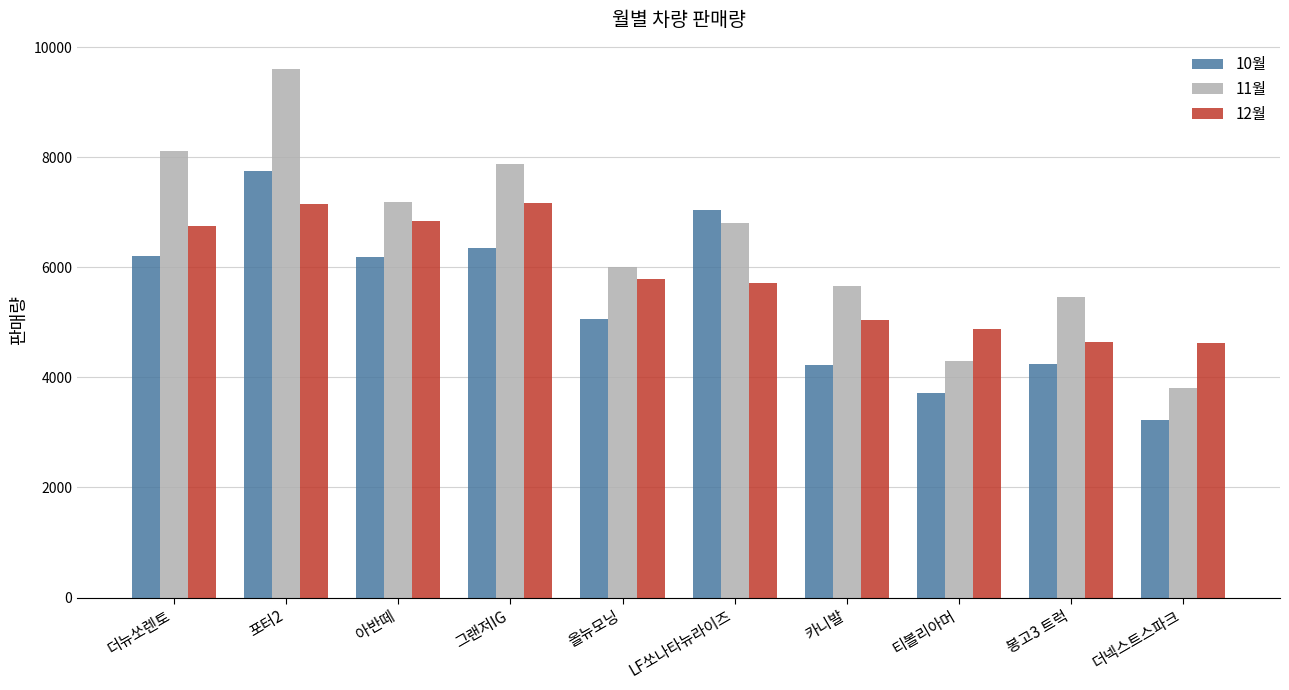

The value of 12월 at 포터2 is 7152. True or false?

True